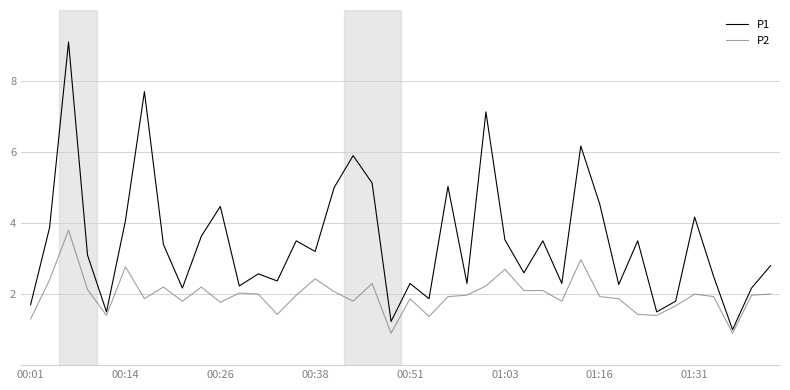

Which series has the largest total across all categories?

P1